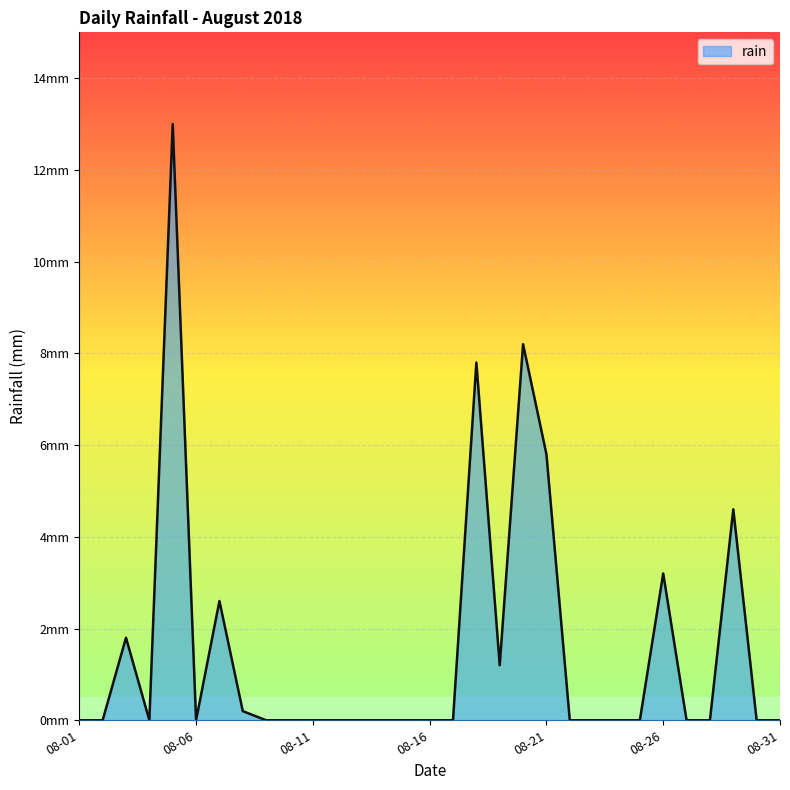

Does the chart have visible grid lines?

Yes